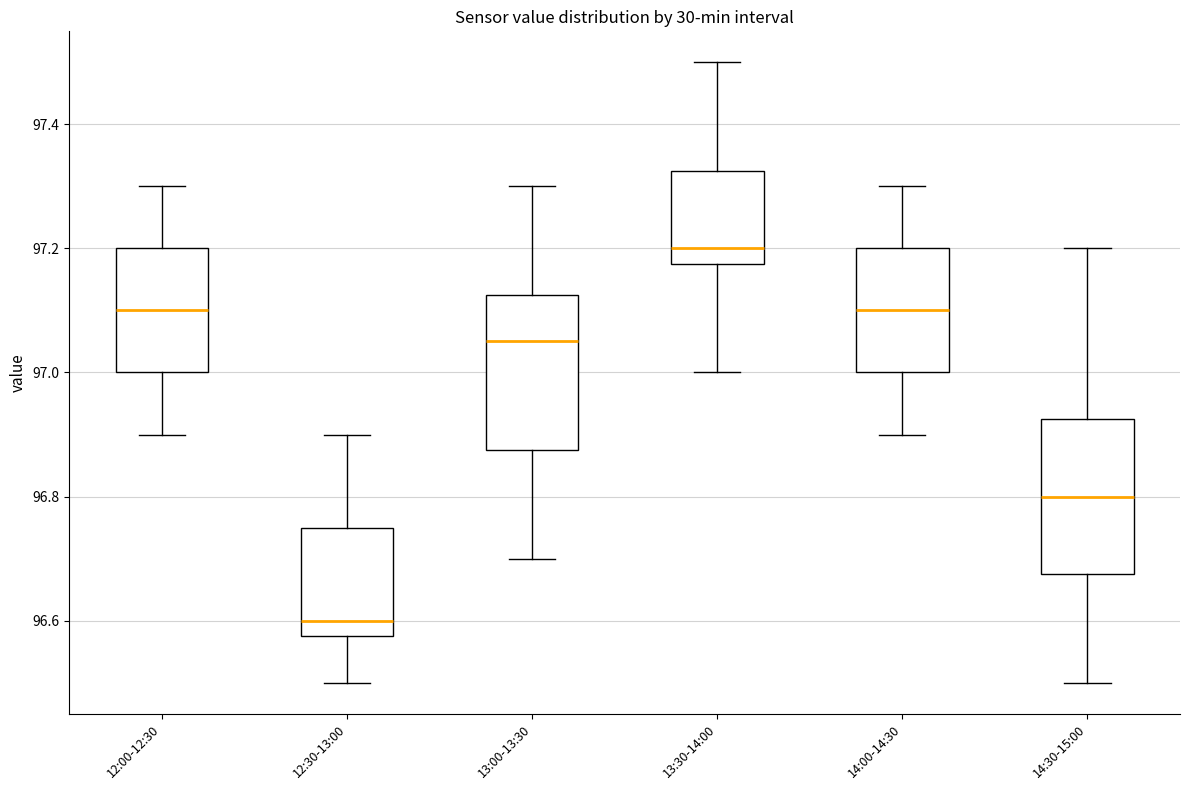

Reading left to right, transcribe this box plot: for each box, give where its median line is, the range the box spans, and where its two whiskers end, as read against the y-axis. The values are not printed on the chart, so give them approximately, as read against the axis.

12:00-12:30: median 97.10, box 97.00 to 97.20, whiskers 96.90 to 97.30
12:30-13:00: median 96.60, box 96.58 to 96.76, whiskers 96.50 to 96.90
13:00-13:30: median 97.06, box 96.88 to 97.12, whiskers 96.70 to 97.30
13:30-14:00: median 97.20, box 97.18 to 97.32, whiskers 97.00 to 97.50
14:00-14:30: median 97.10, box 97.00 to 97.20, whiskers 96.90 to 97.30
14:30-15:00: median 96.80, box 96.68 to 96.92, whiskers 96.50 to 97.20